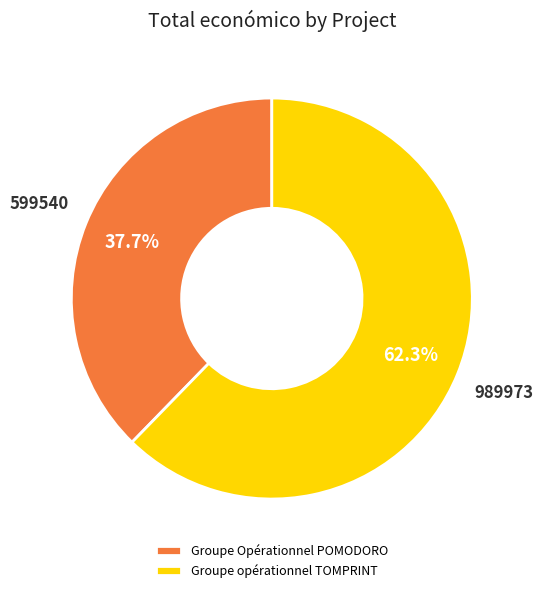

Does Groupe Opérationnel POMODORO account for over 50% of the chart?

No